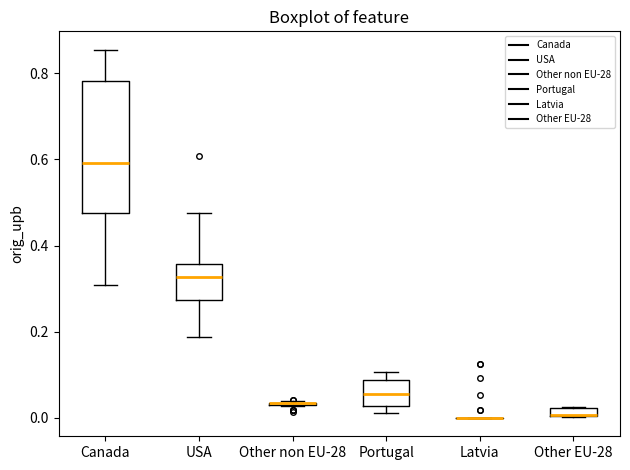

Comparing the boxes themselves (not the whiskers), which one is the tallest?

Canada